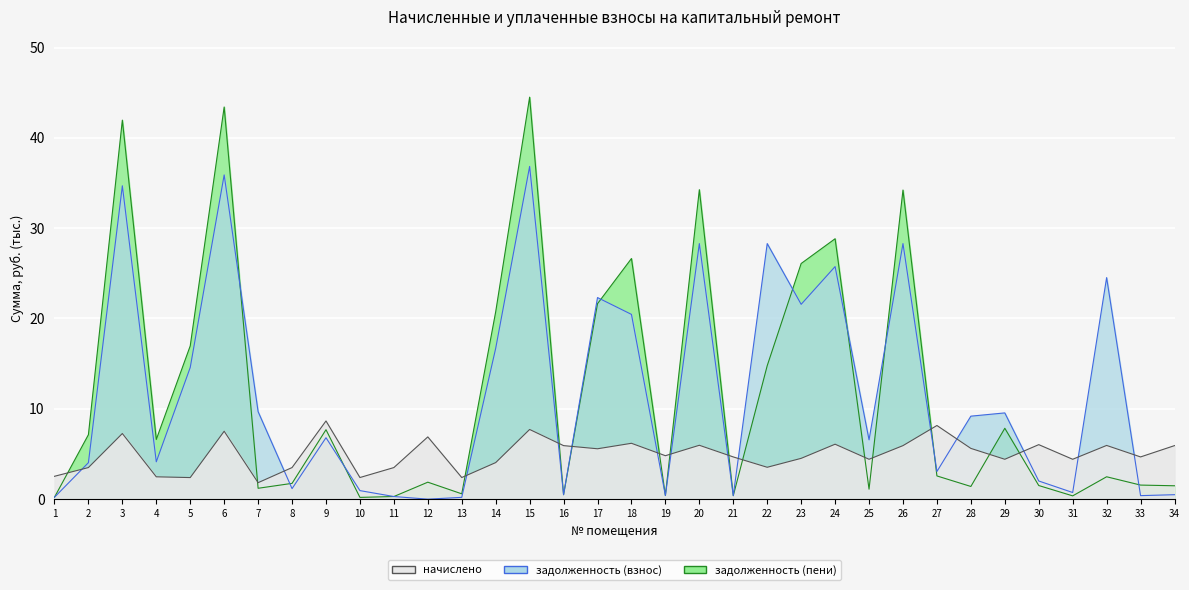

In начислено, how many points are lower than both neighbors (excluding endpoints)?

11